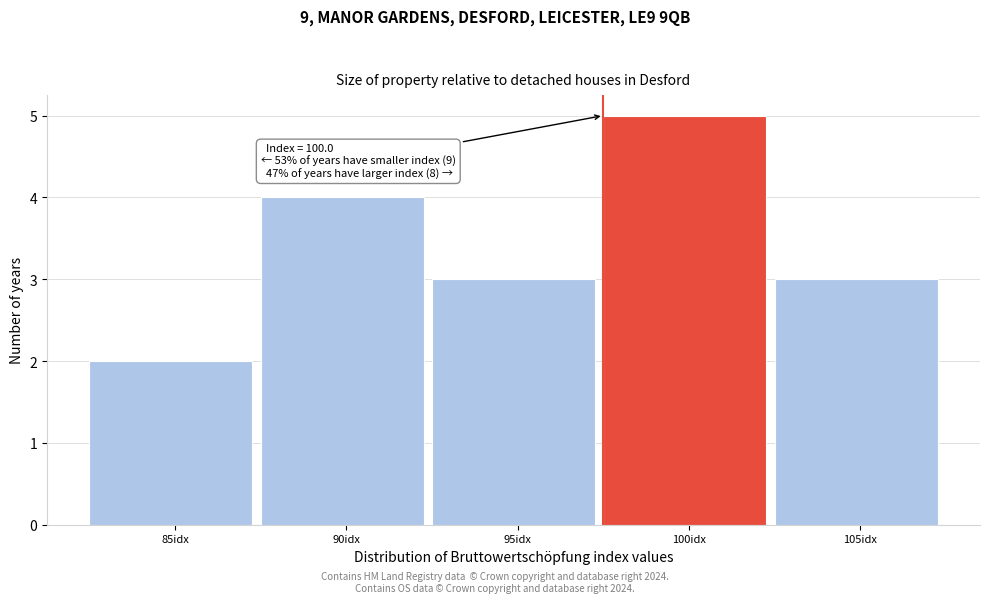

Reading left to right, extract all data points from this chart.

2	4	3	5	3